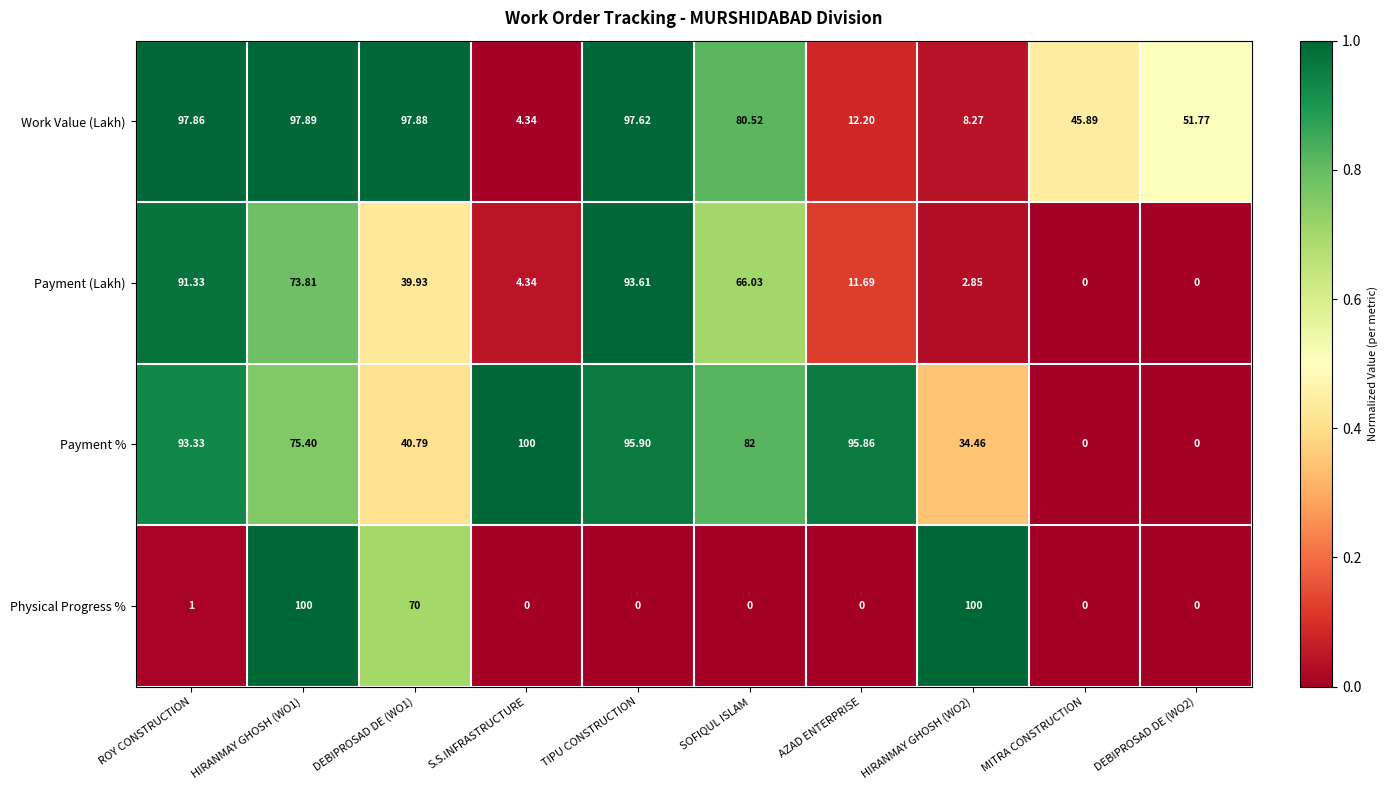

Count the number of categories in the chart.

10